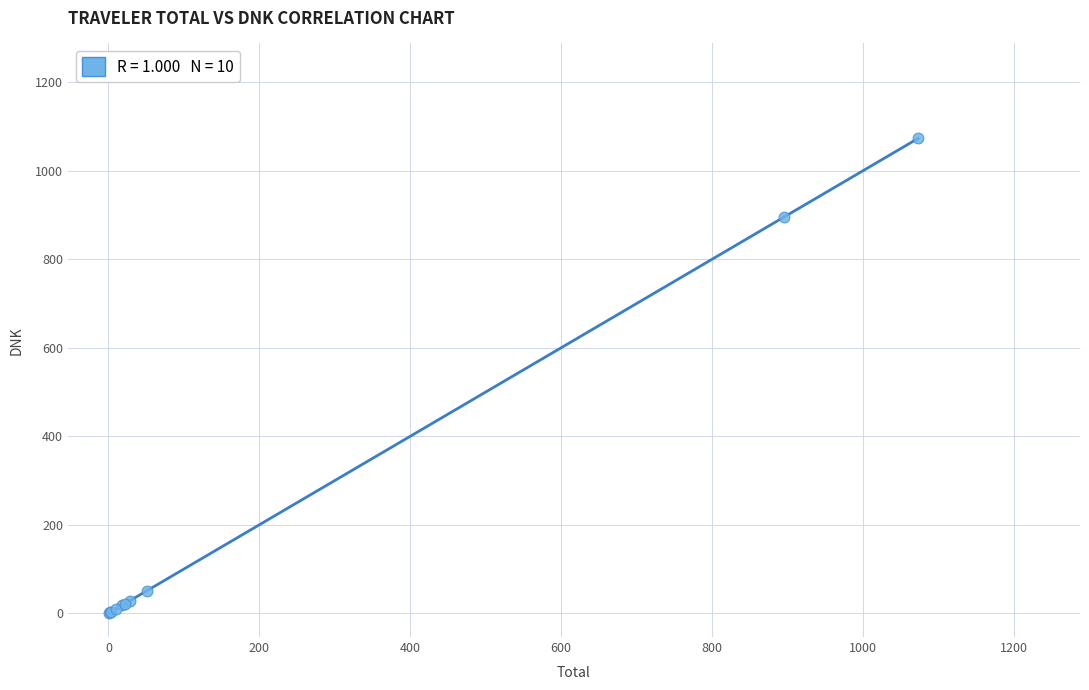

What Y value in the scatter plot is closest to 536?

895.3